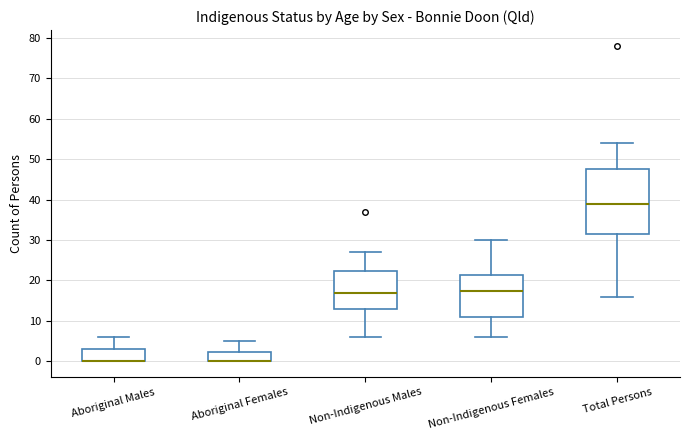

Comparing the boxes themselves (not the whiskers), which one is the tallest?

Total Persons